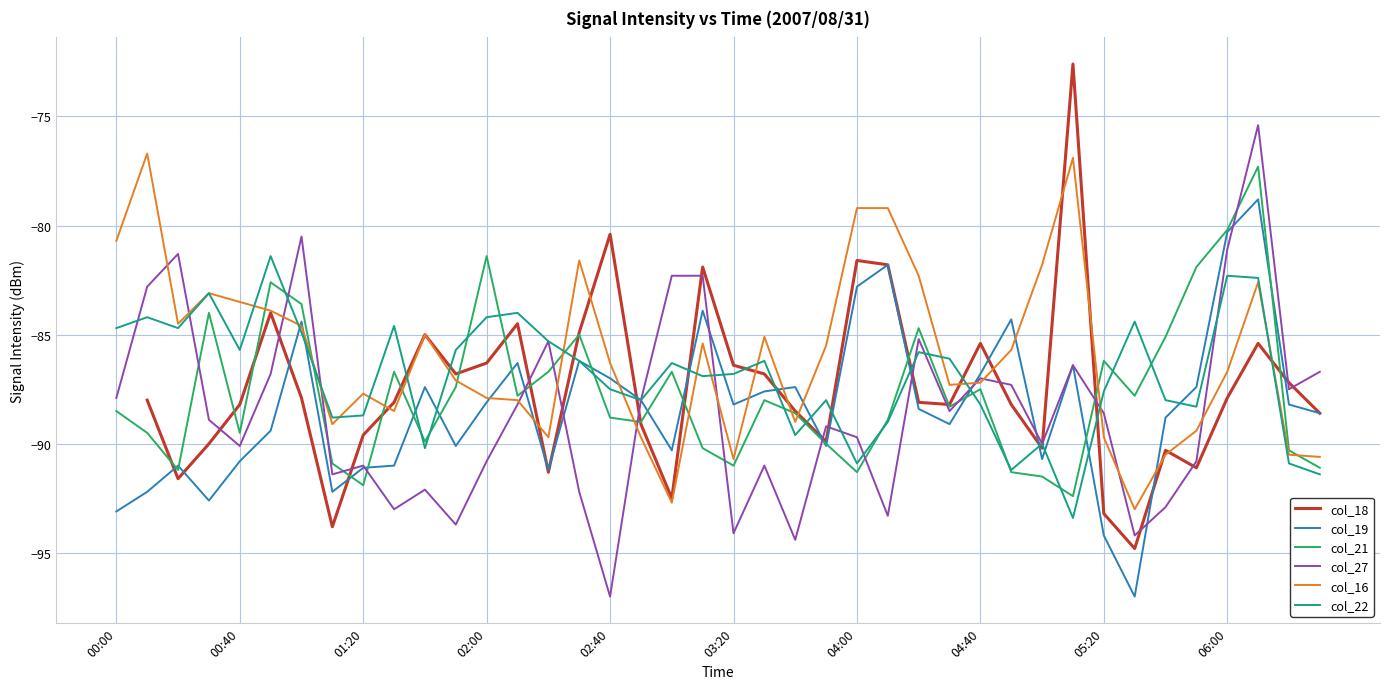

What is the greatest value displayed?

-72.6